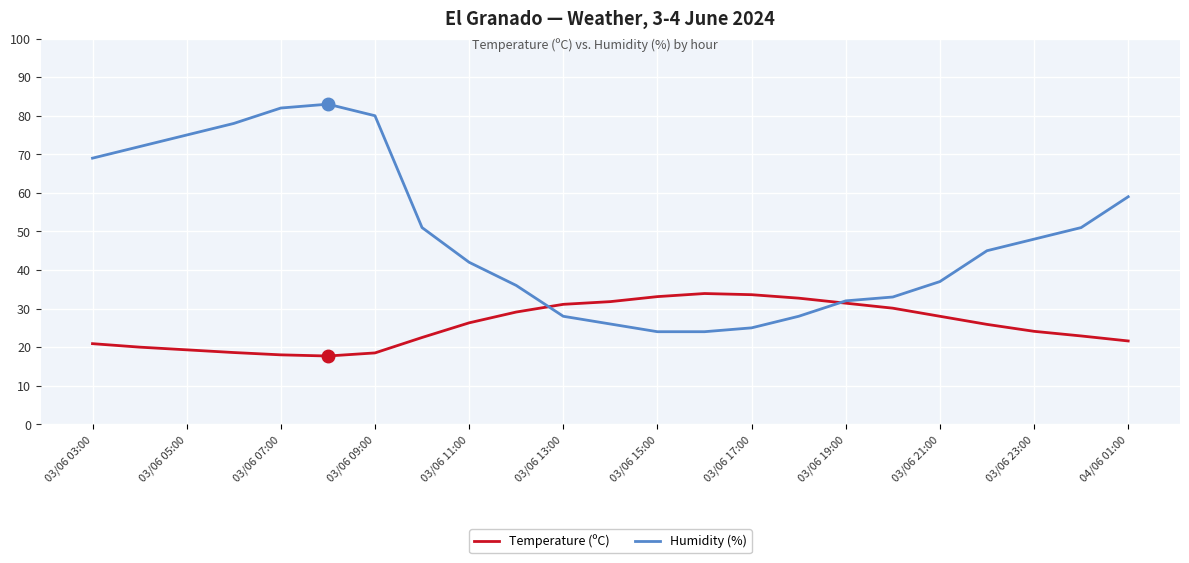

Which series has the largest range (max minus min)?

Humidity (%)